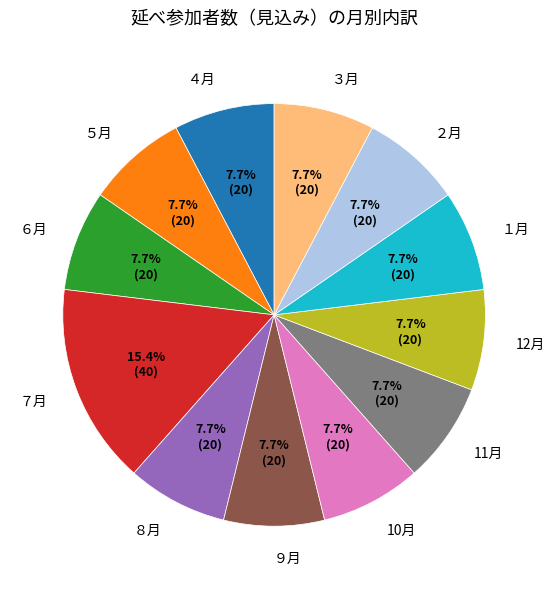

Which slice is the largest?

７月